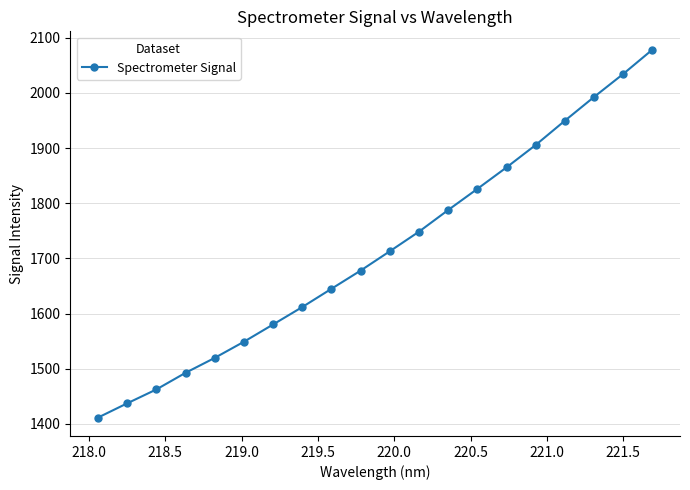

What is the greatest value displayed?

2078.4